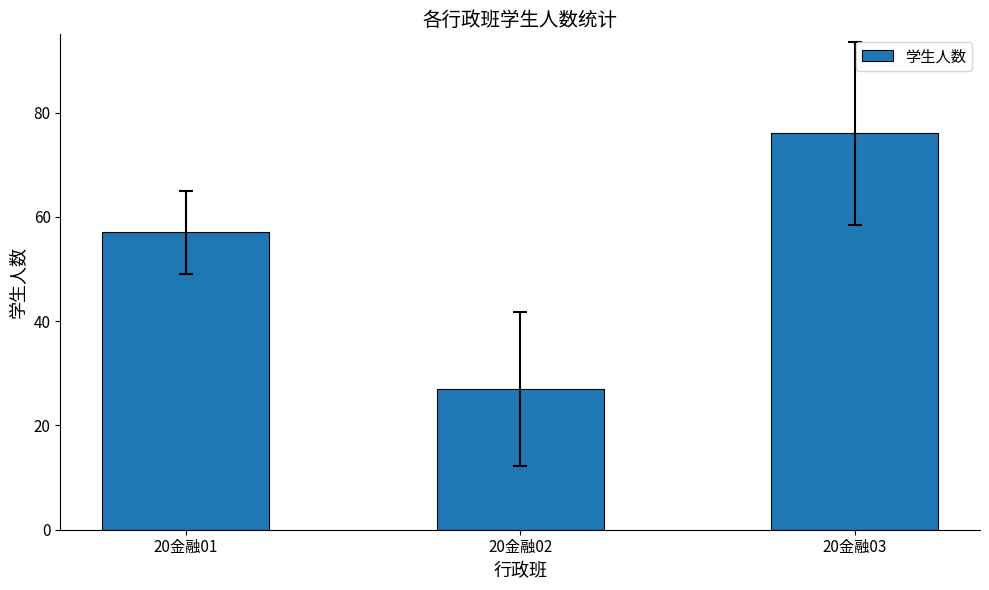

What is the change in value from 20金融02 to 20金融03?

+49